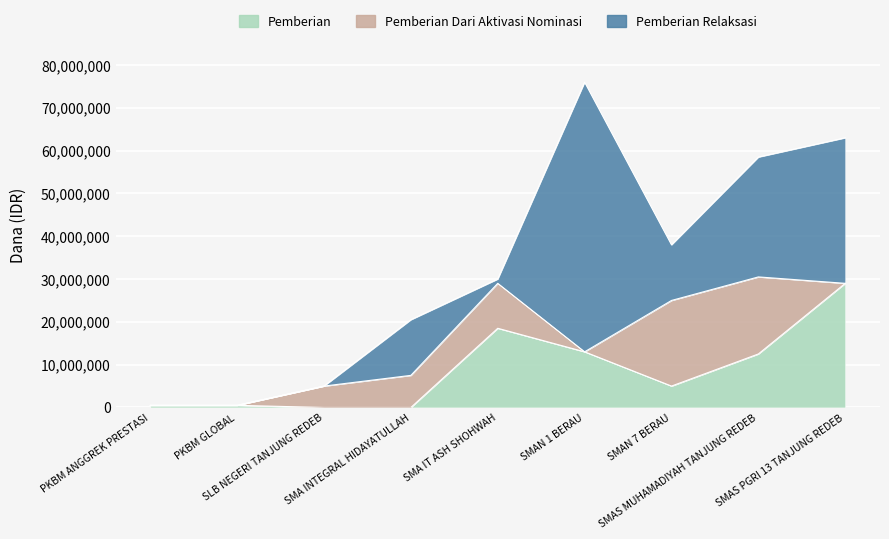

Which series has the largest total across all categories?

Pemberian Relaksasi